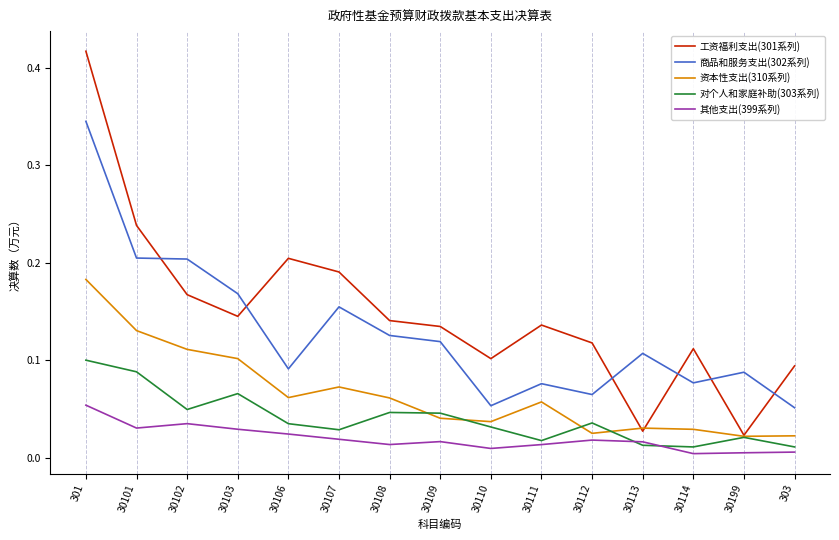

At 30112, list the series in order from largest to smallest.

工资福利支出(301系列), 商品和服务支出(302系列), 对个人和家庭补助(303系列), 资本性支出(310系列), 其他支出(399系列)